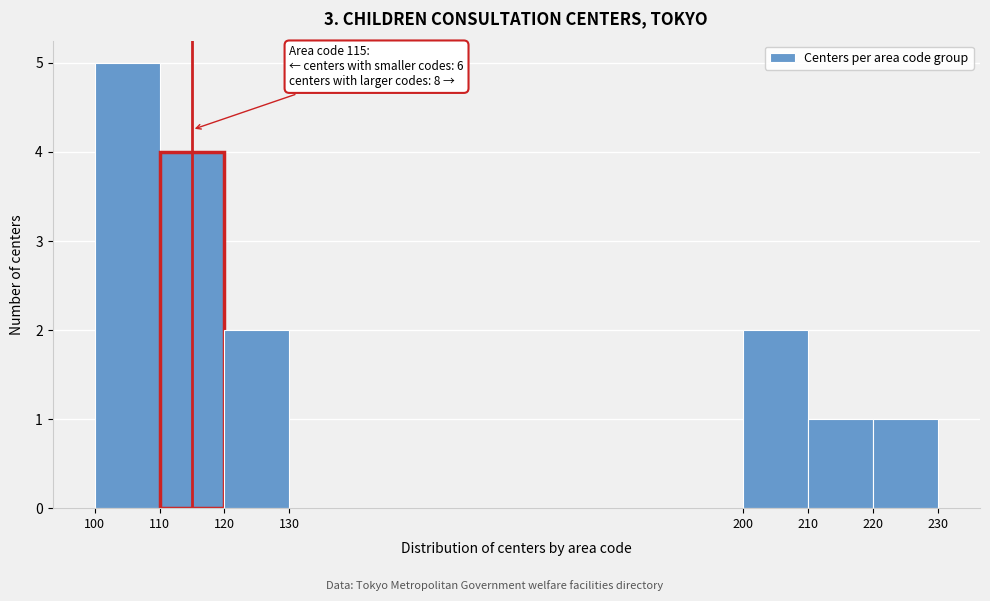

Which range on the x-axis has the tallest bar?

100 to 110